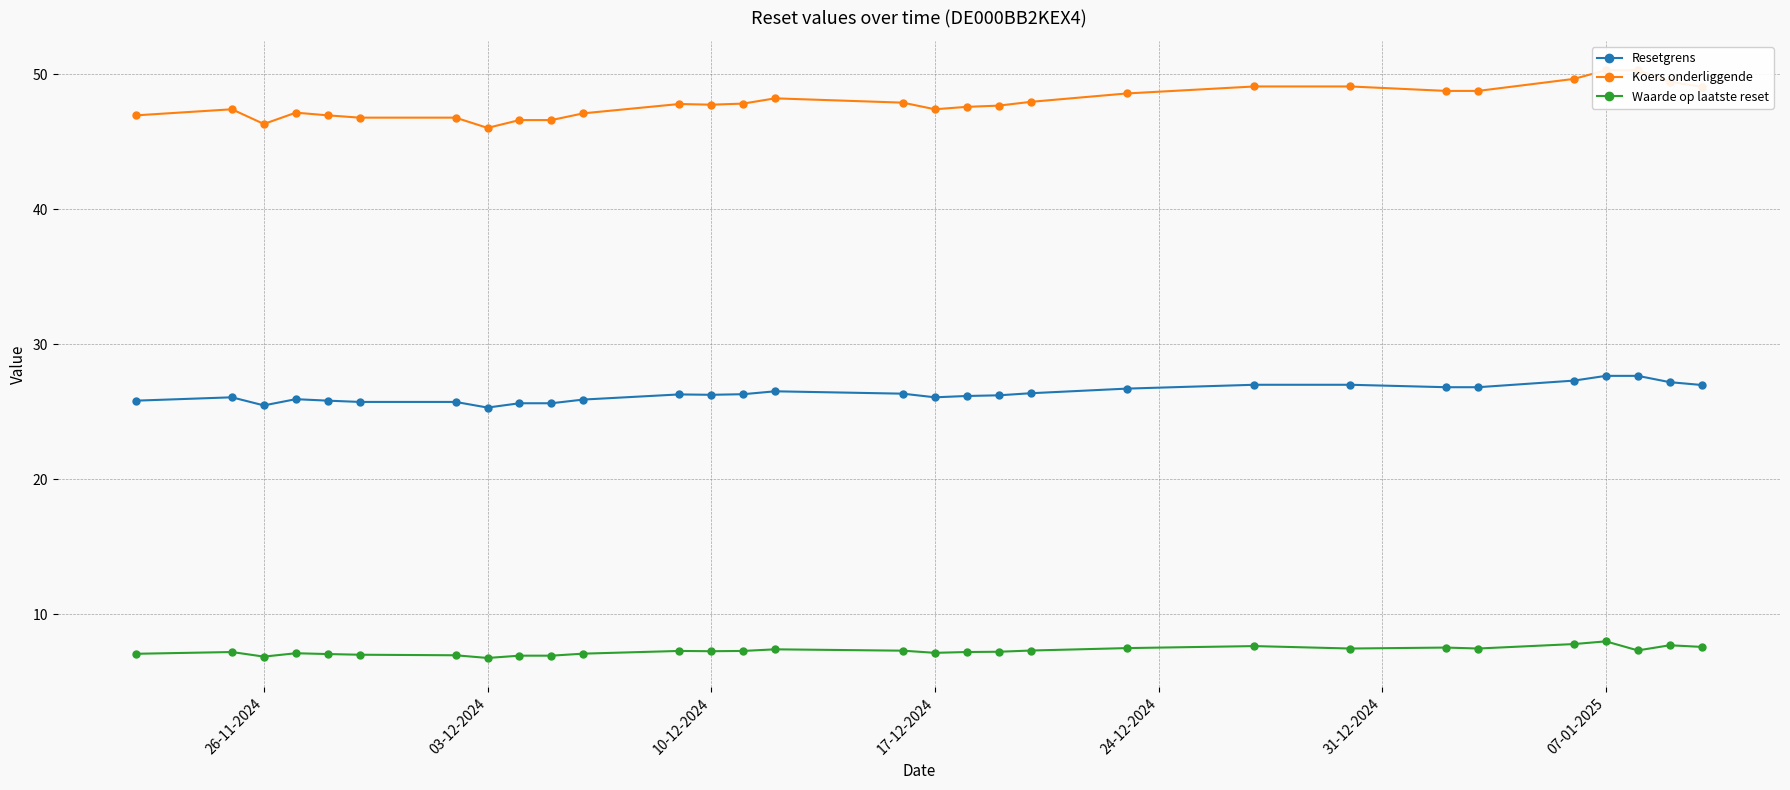

What are all the series names shown in the legend?

Resetgrens, Koers onderliggende, Waarde op laatste reset